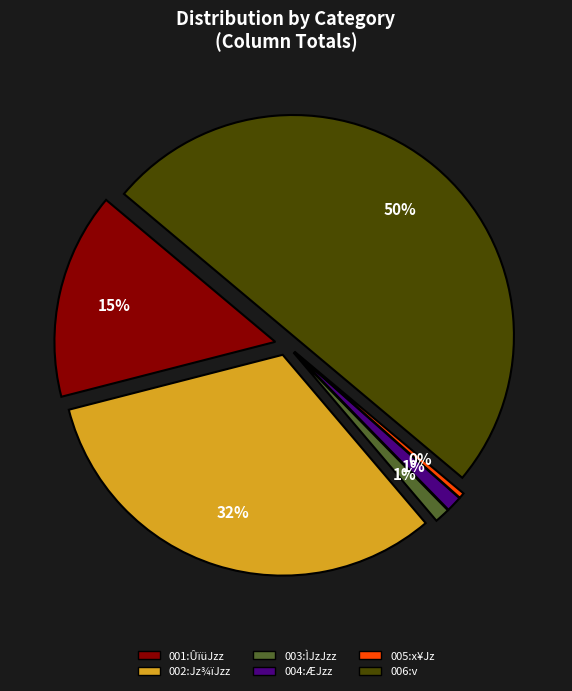

How many slices are in this pie chart?

6